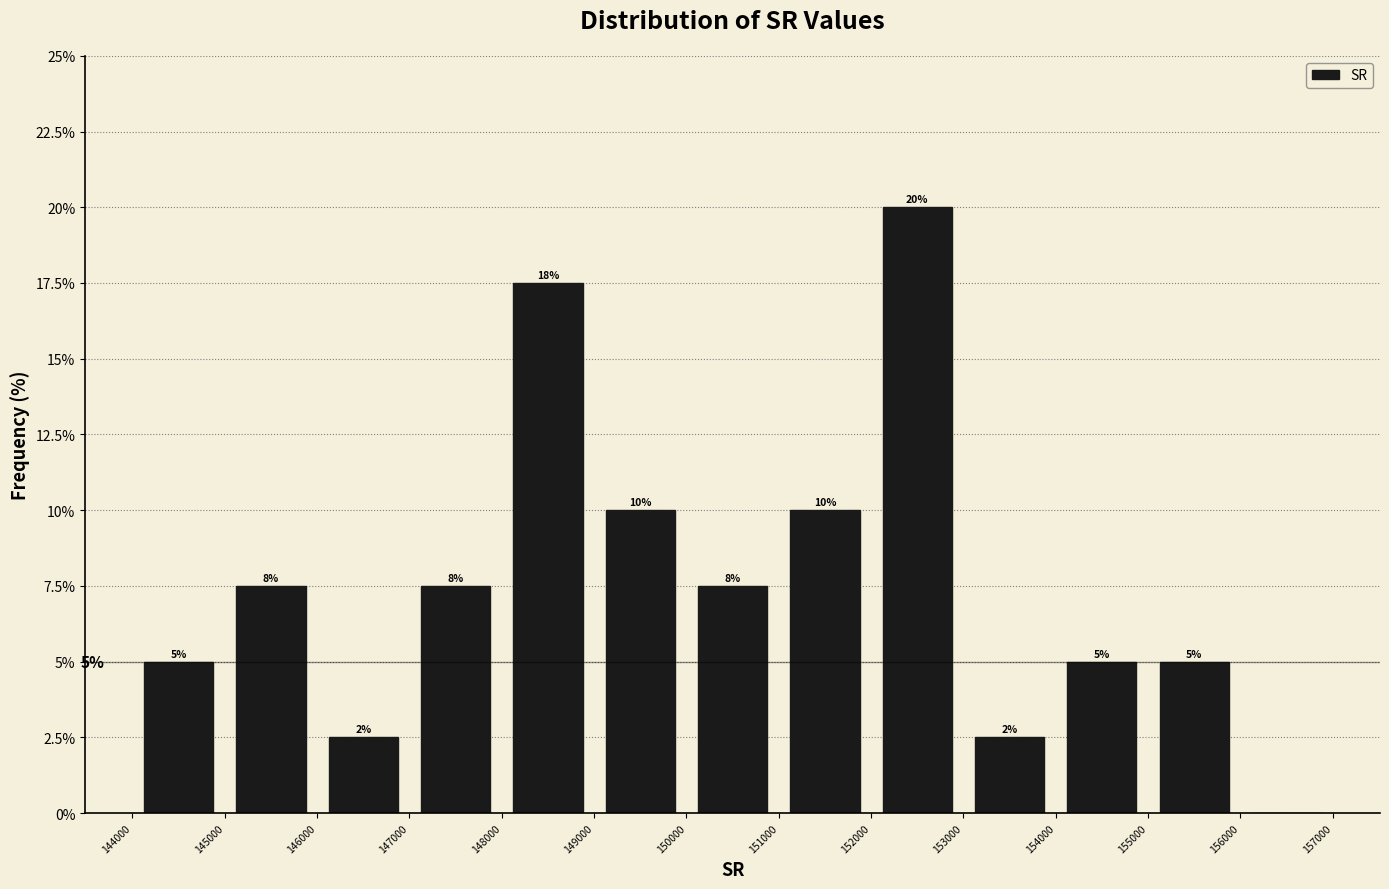

Which range on the x-axis has the tallest bar?

152000 to 153000